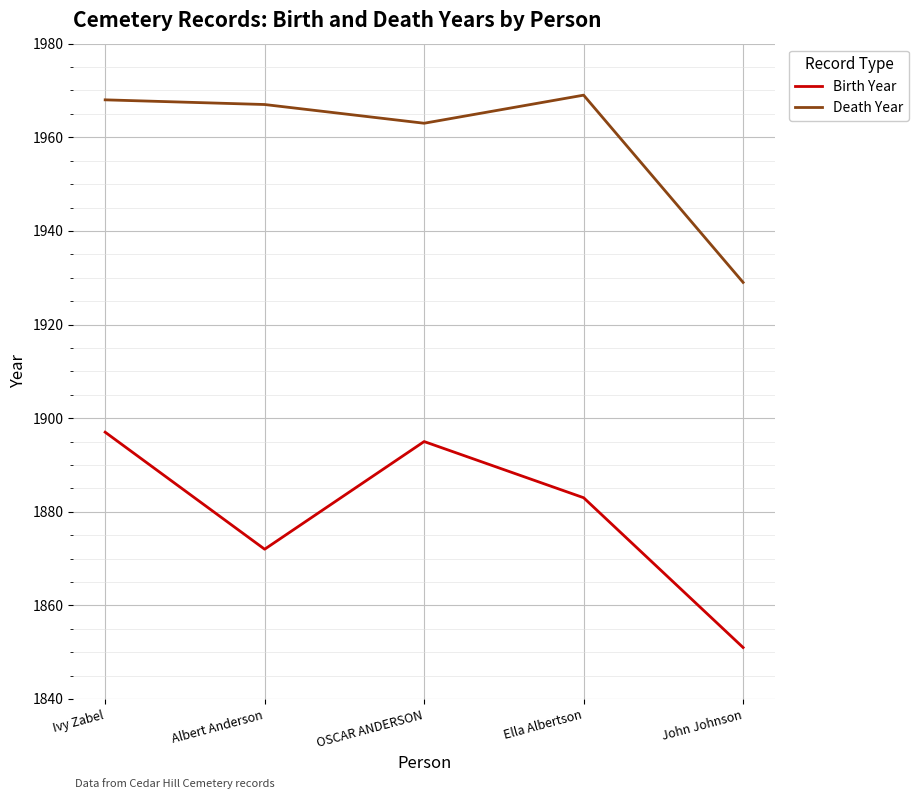

Which category has the lowest value in the Birth Year series?

John Johnson